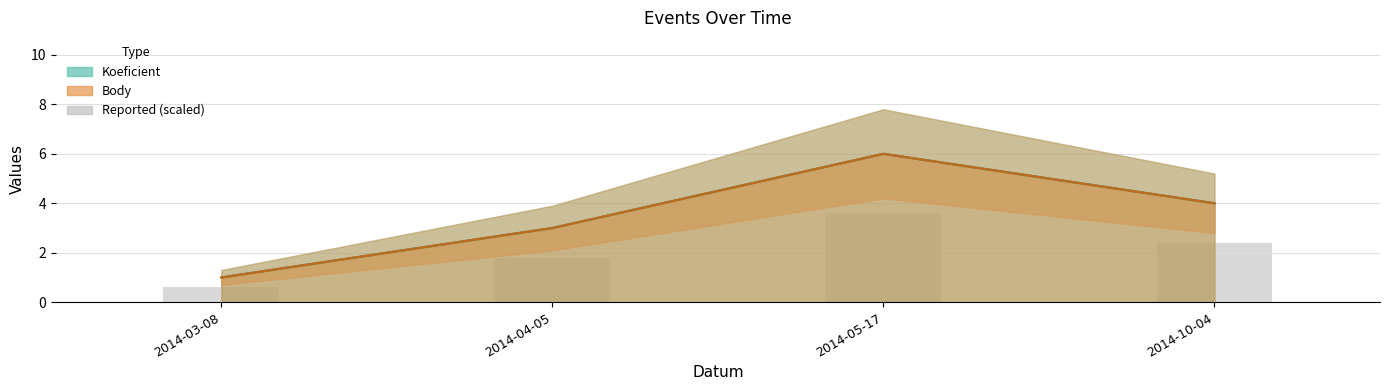

What is the total value across all series at 2014-05-17?

15.6